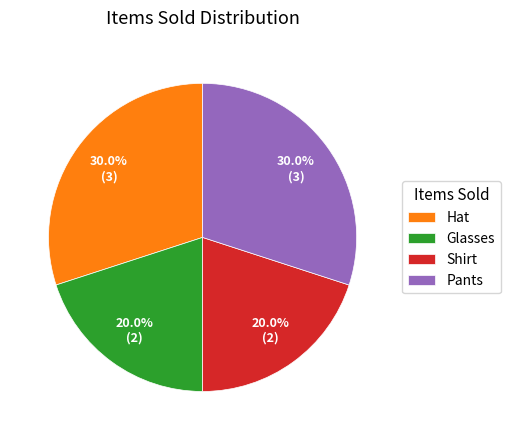

To the nearest percent, what portion does Glasses represent?

20%